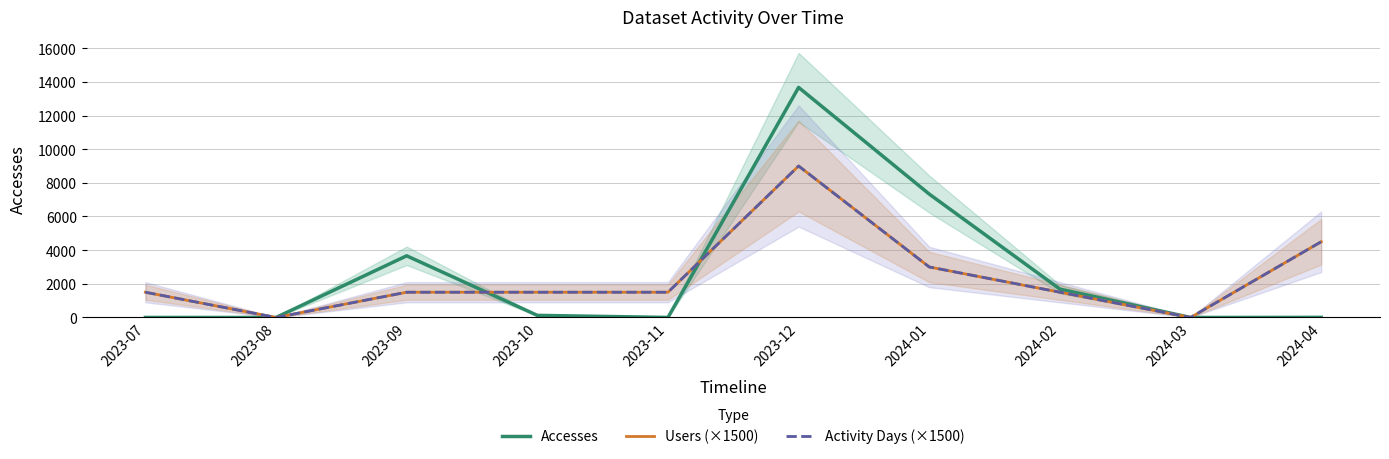

What is the difference between the maximum and minimum values in the Activity Days (×1500) series?

9000